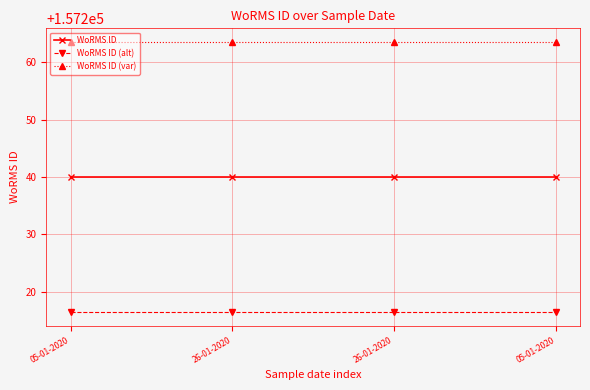

Does the chart display data point markers on the line(s)?

Yes